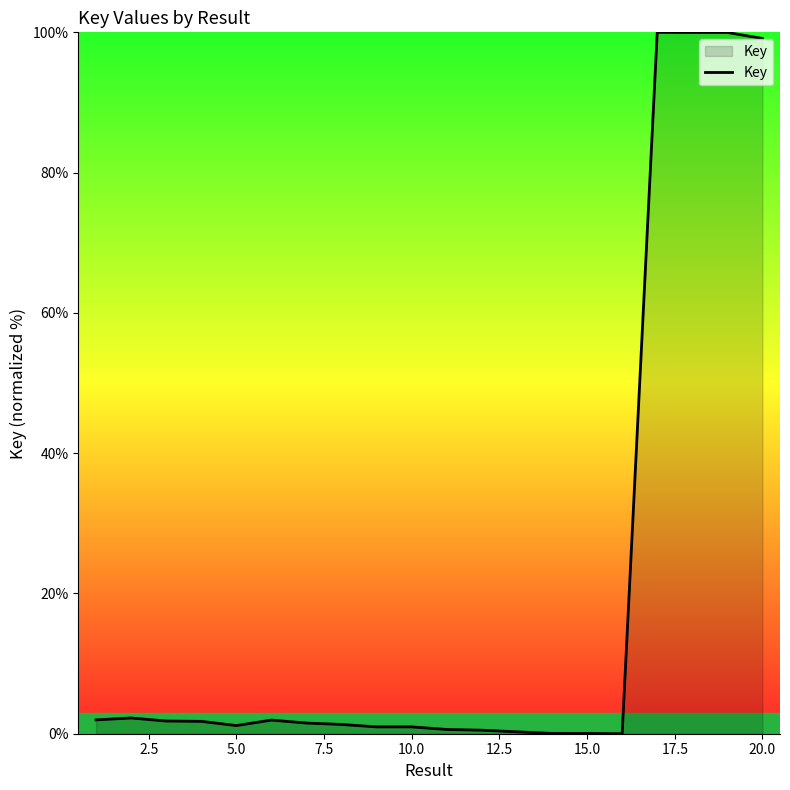

What is the difference between the maximum and minimum values?

100.0